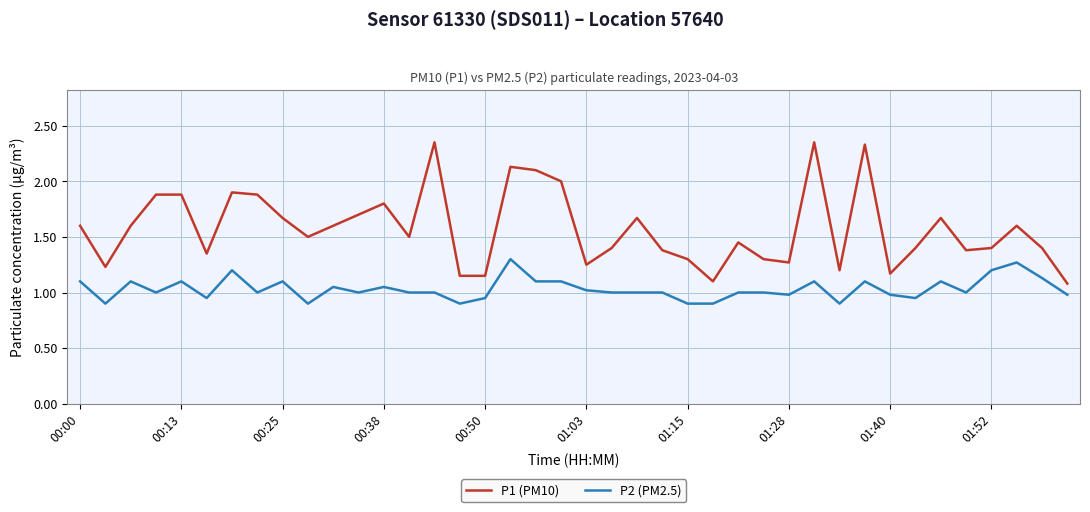

What are all the series names shown in the legend?

P1 (PM10), P2 (PM2.5)